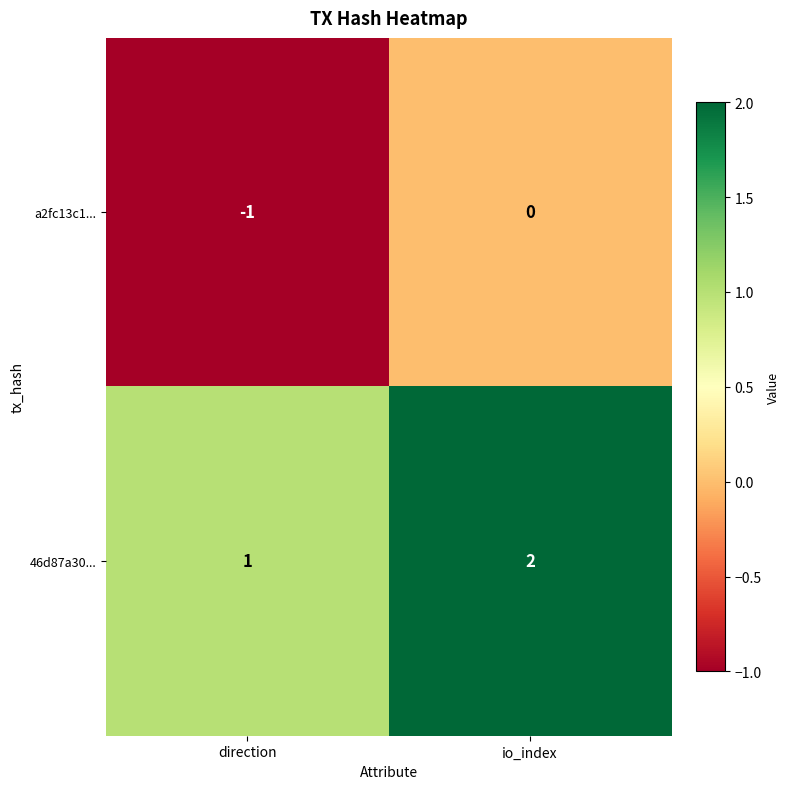

Which series has the largest total across all categories?

46d87a30...